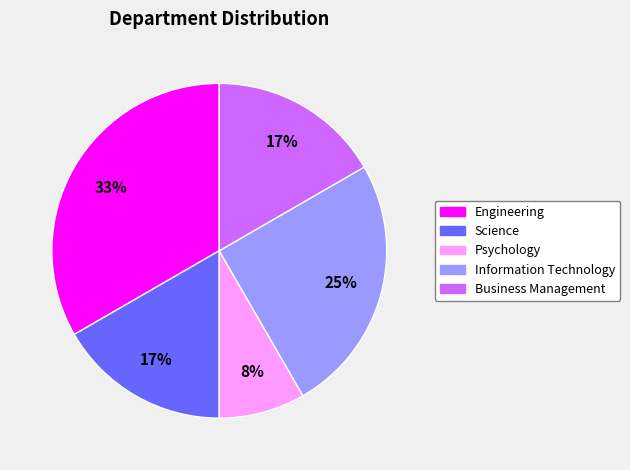

To the nearest percent, what is the combined percentage of Information Technology and Business Management?

42%